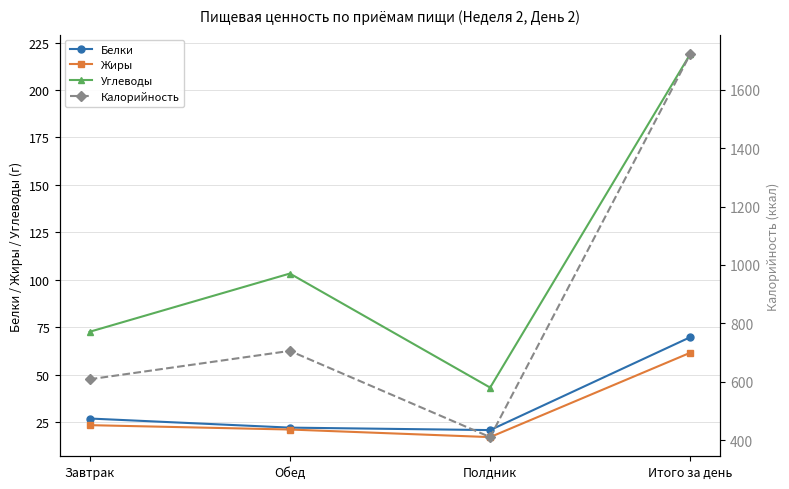

Between Завтрак and Итого за день, which series saw the biggest shift?

Калорийность